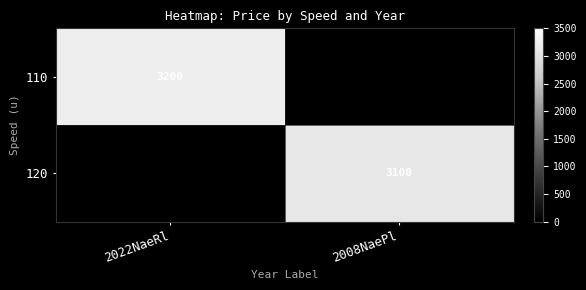

Is the value of 120 at 2008NaePl greater than the value of 110 at 2022NaeRl?

No